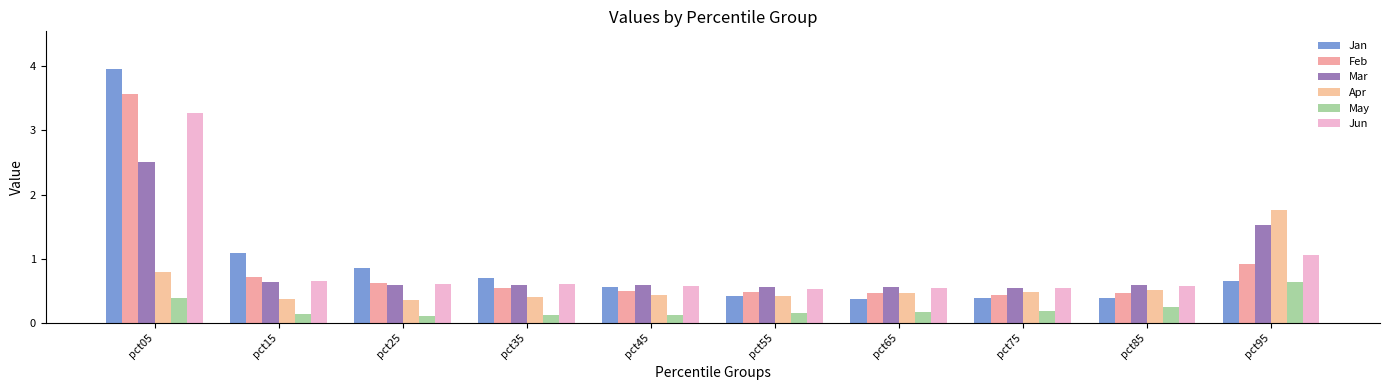

At which label is Apr closest to 1?

pct05